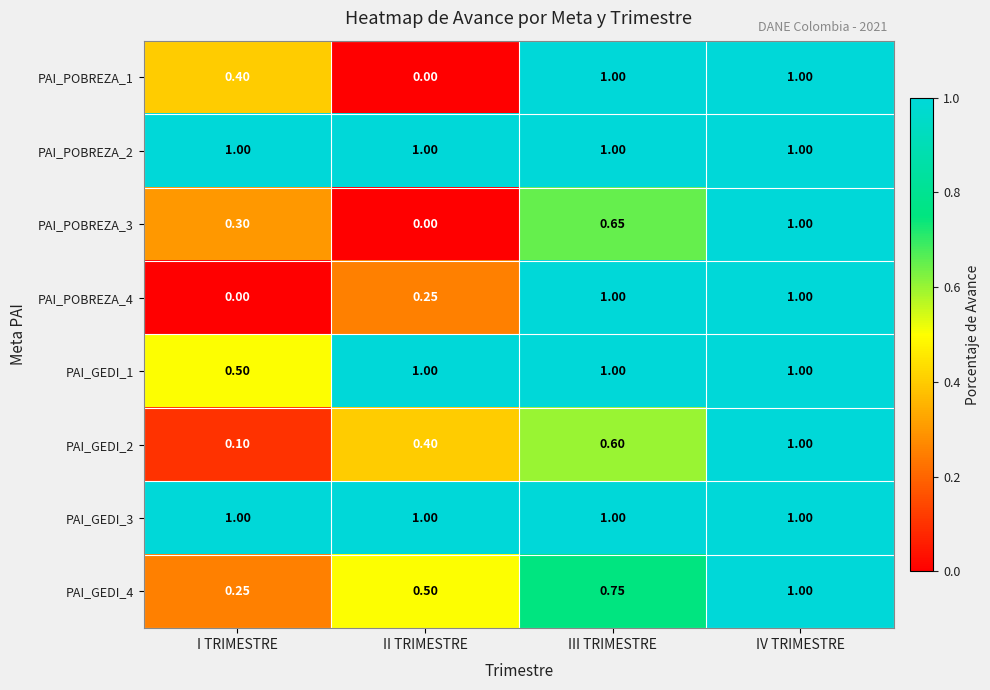

At which category is the sum across all series the highest?

IV TRIMESTRE